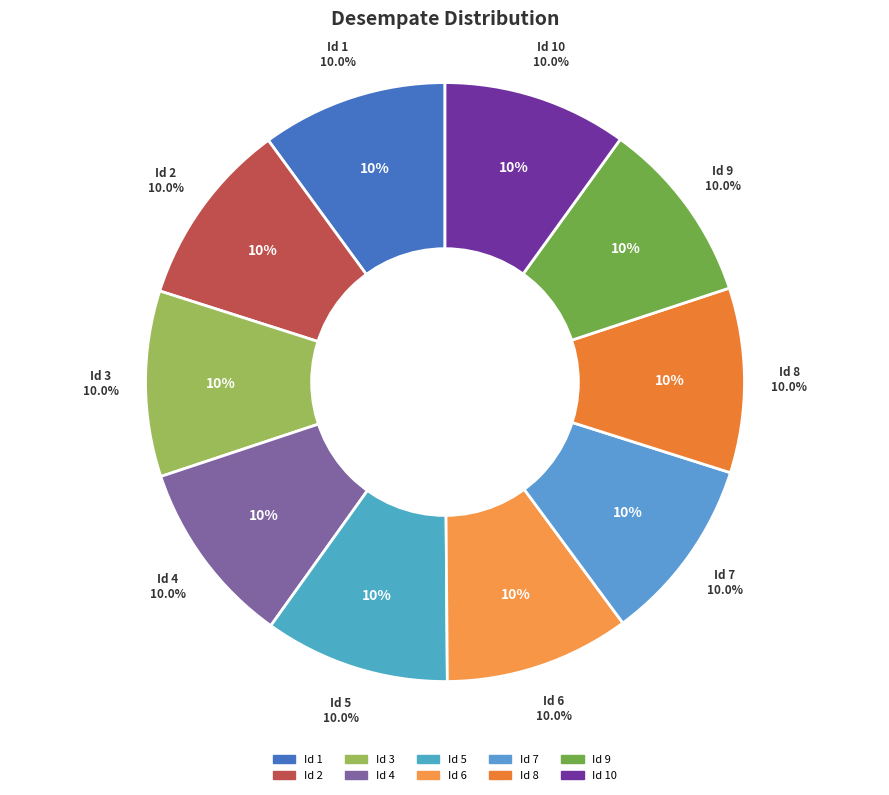

What percentage do 8 and 9 together represent?

19.9%